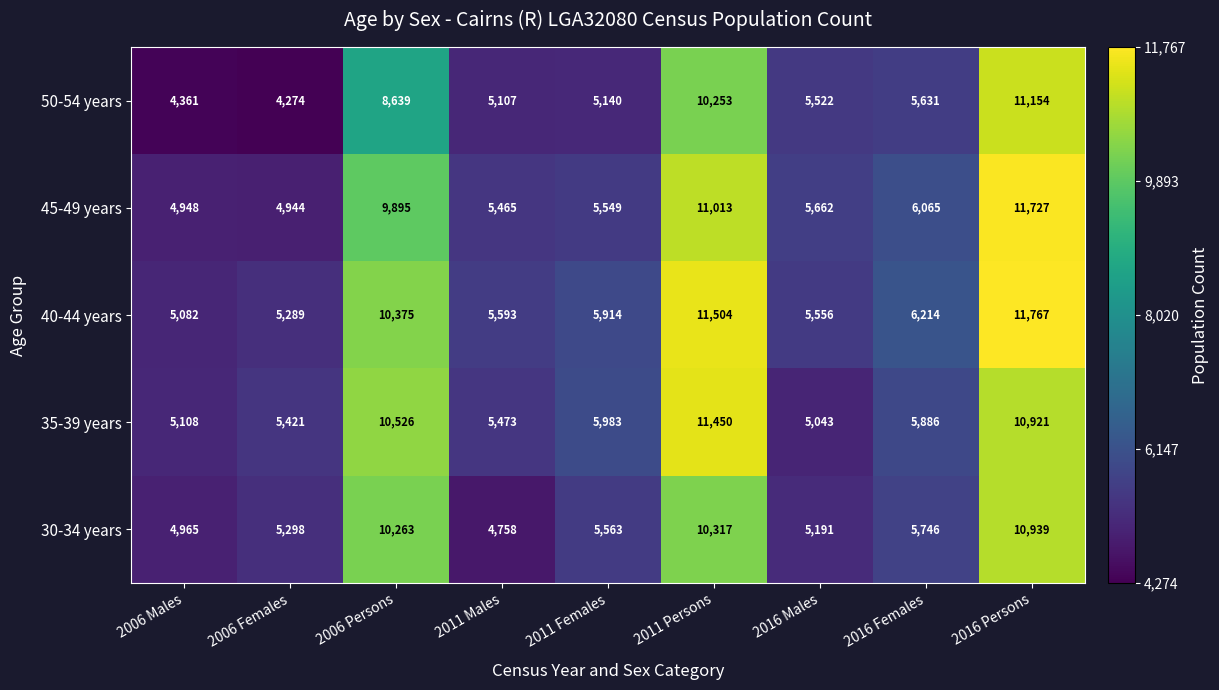

How many categories are shown in the chart?

9